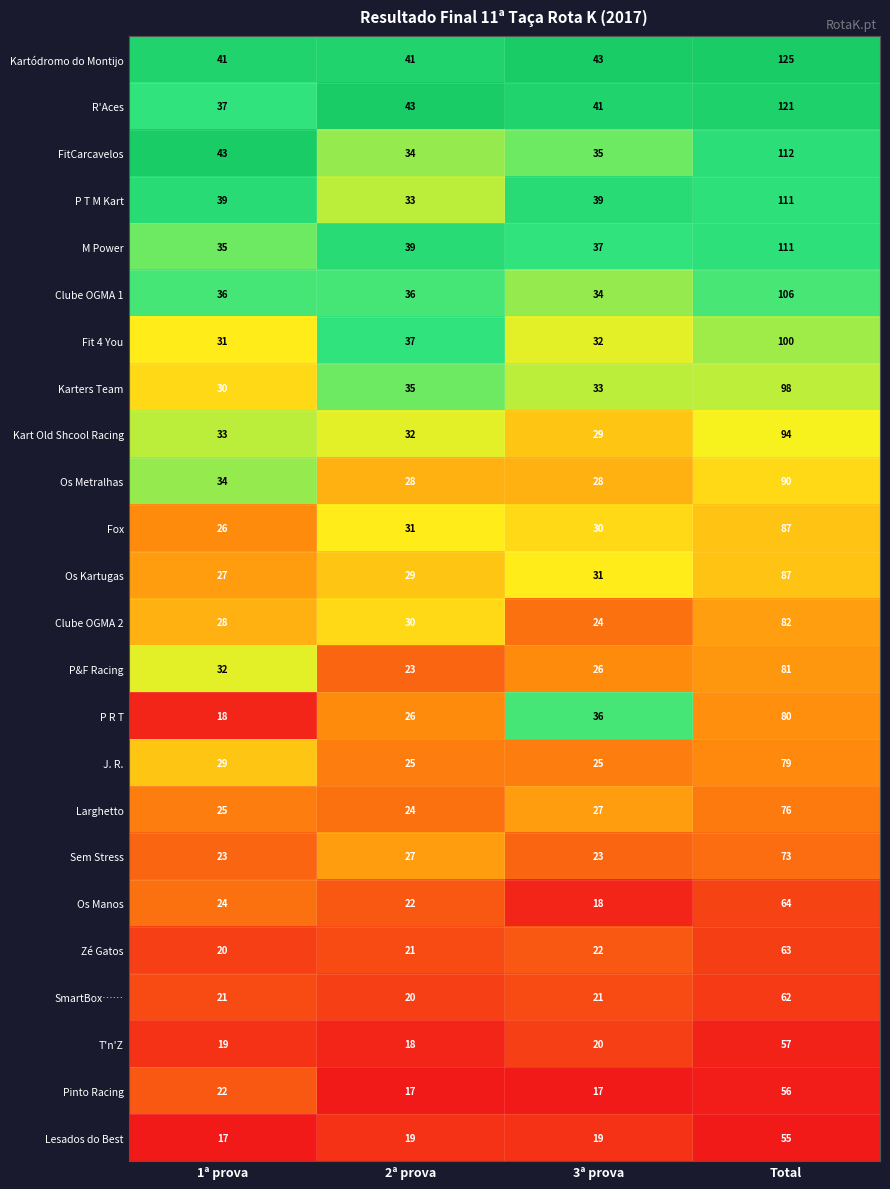

What is the difference between the second highest and minimum values in the R'Aces series?

6